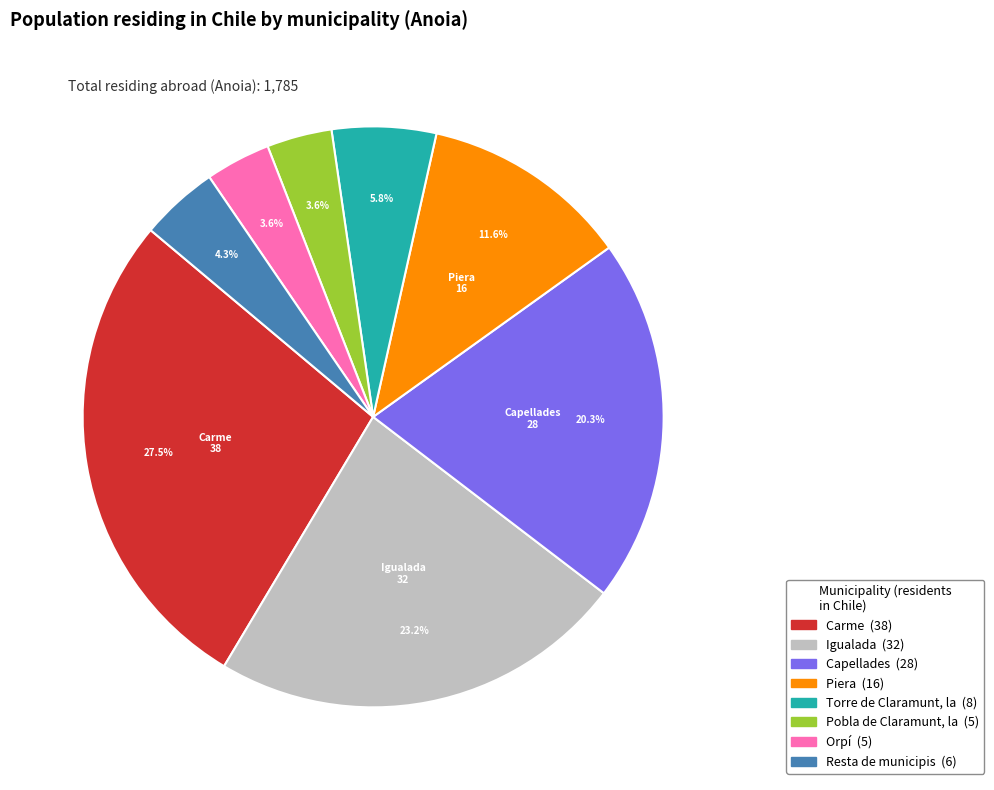

Is there any slice that represents more than half of the pie?

No